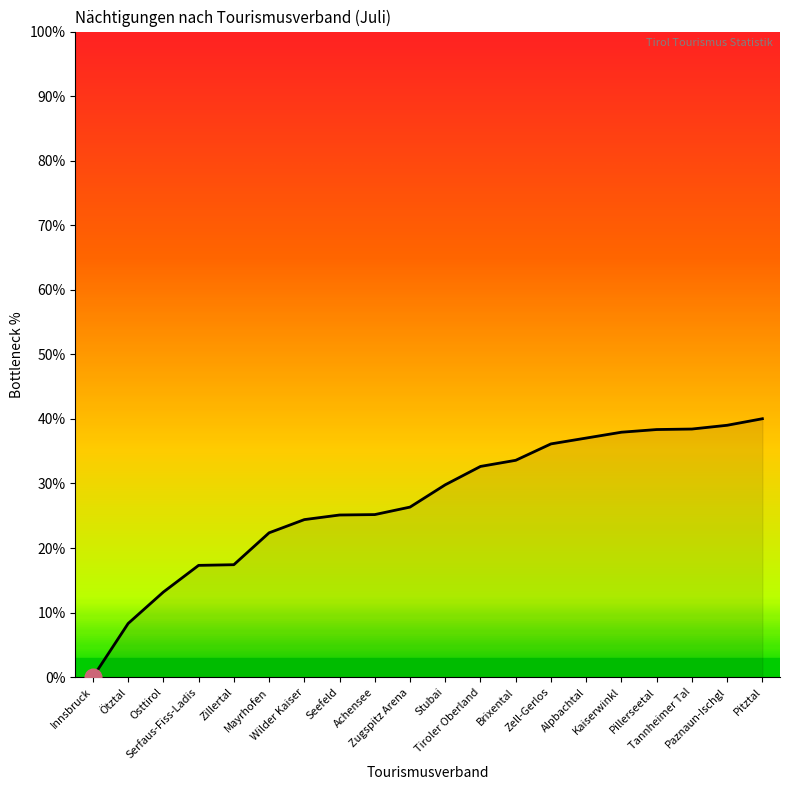

What is the sum of all values?

542.6